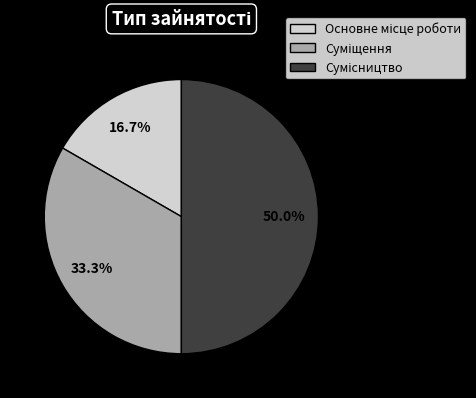

The Основне місце роботи slice represents 17% of the pie. True or false?

True